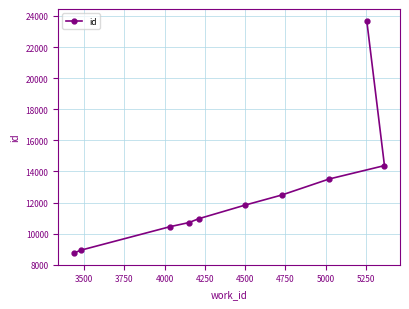

What is the value of the 10th point from the left?

14374